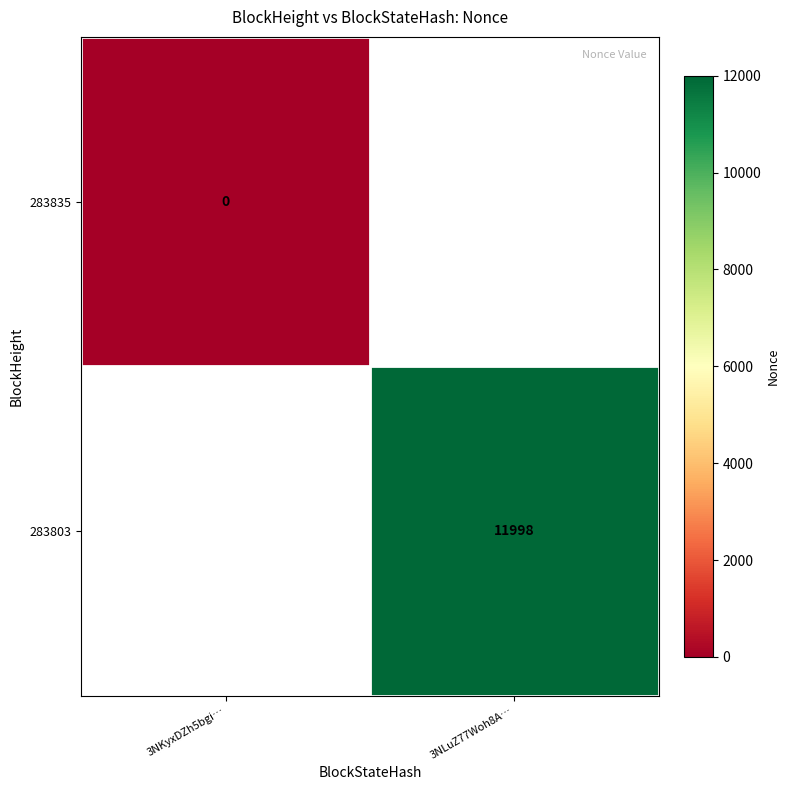

How many categories are shown in the chart?

2